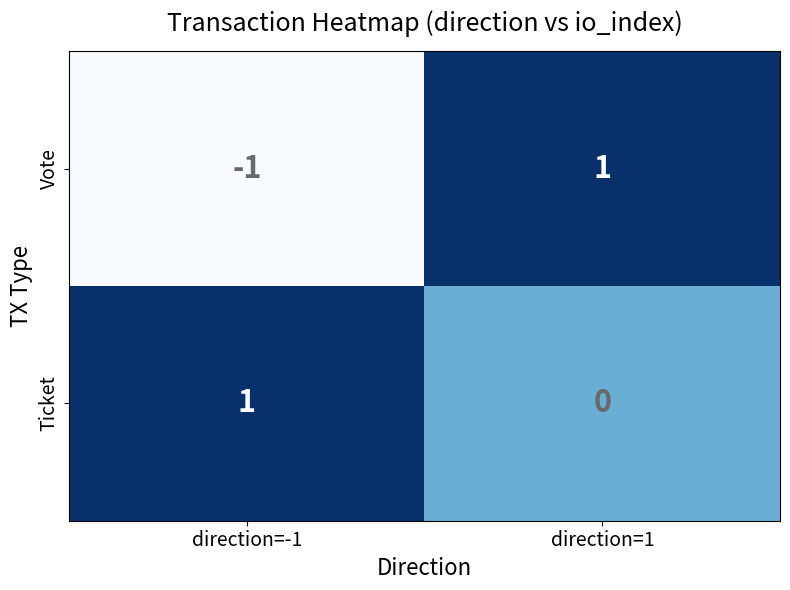

How many positive values does the Ticket series have?

1